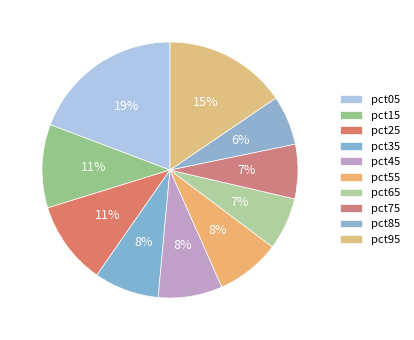

Count the number of slices in the pie.

10